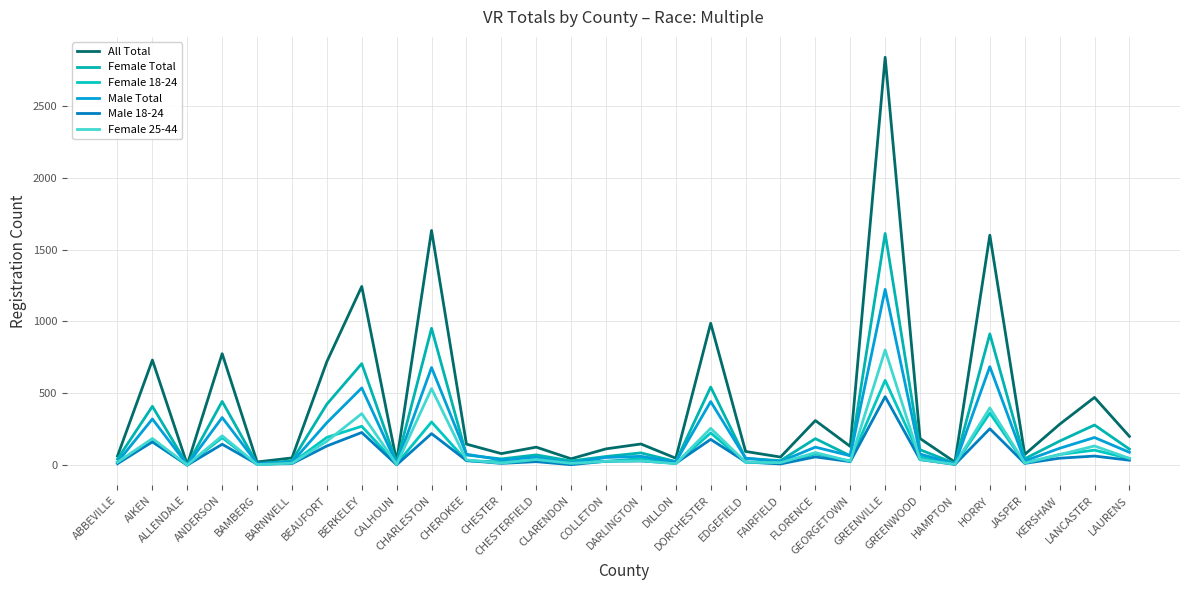

Which series changed the most between FAIRFIELD and GREENWOOD?

All Total